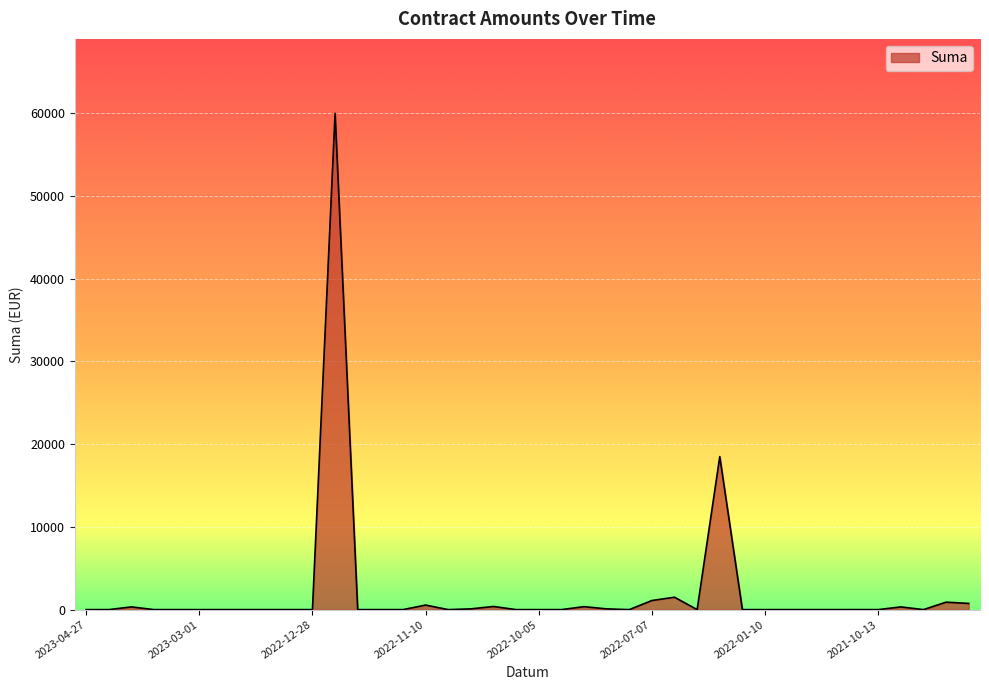

What is the maximum value shown in the chart?

60000.0